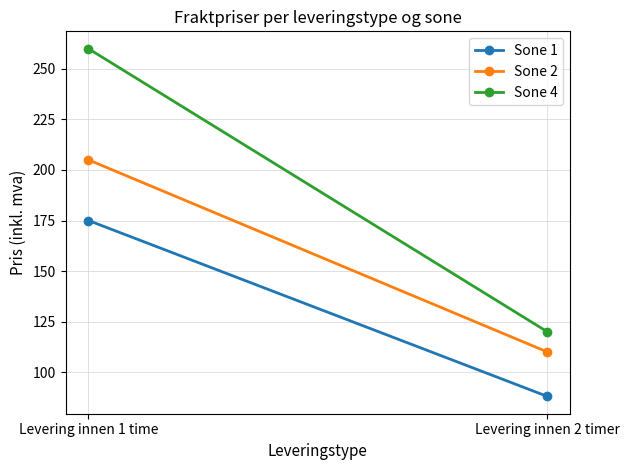

Reading left to right, extract all data points from this chart.

Sone 1: 175	88
Sone 2: 205	110
Sone 4: 260	120